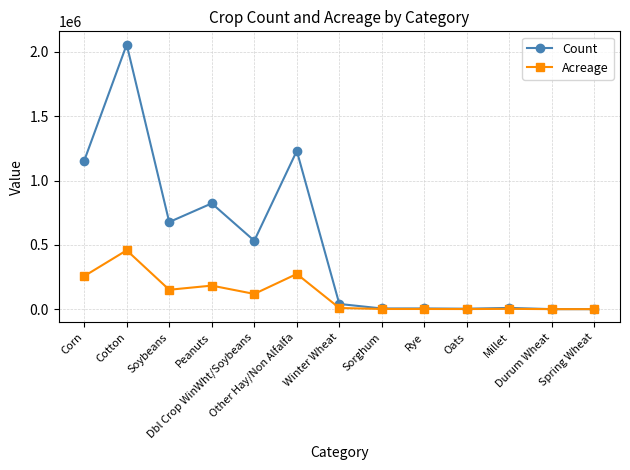

What is the average value of the Count series?

502787.3